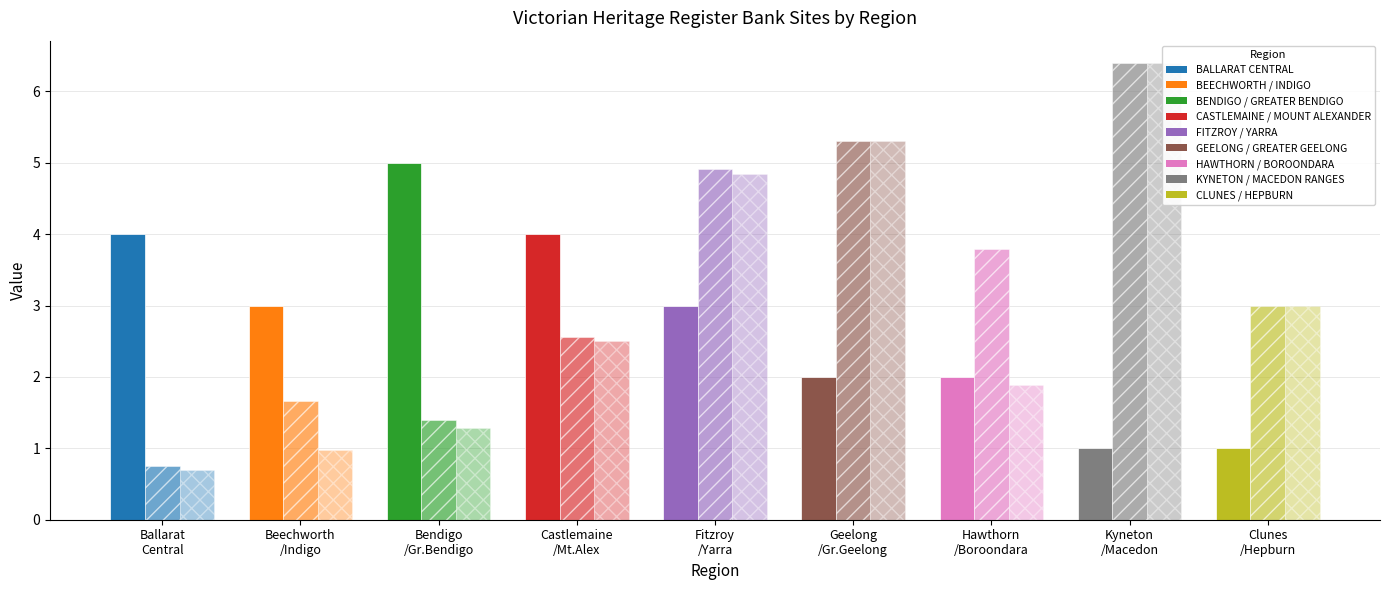

Are the bars grouped side by side (vs. stacked)?

Yes